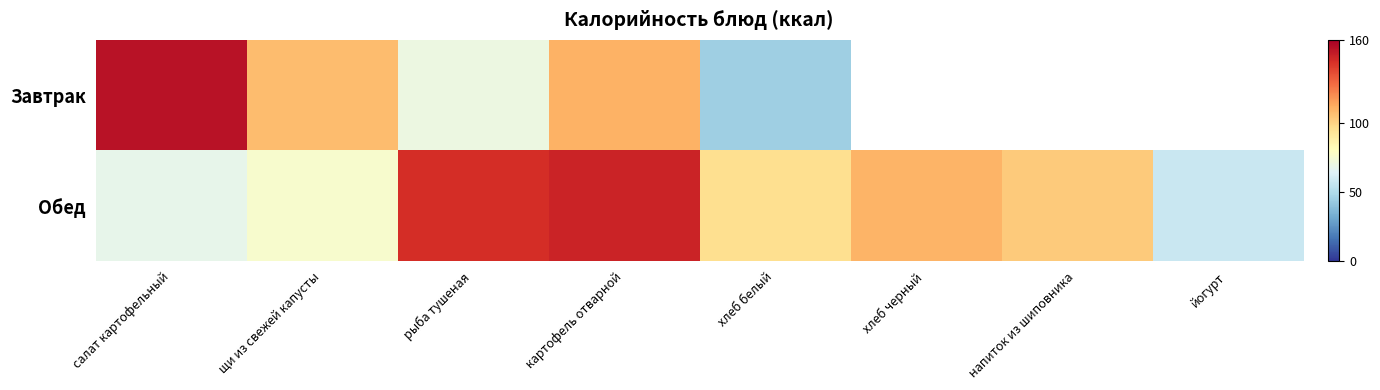

How many data points in Завтрак are less than 153?

4